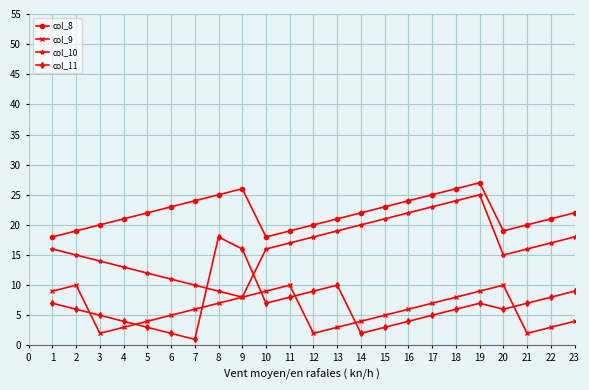

At which category is the sum across all series the highest?

19